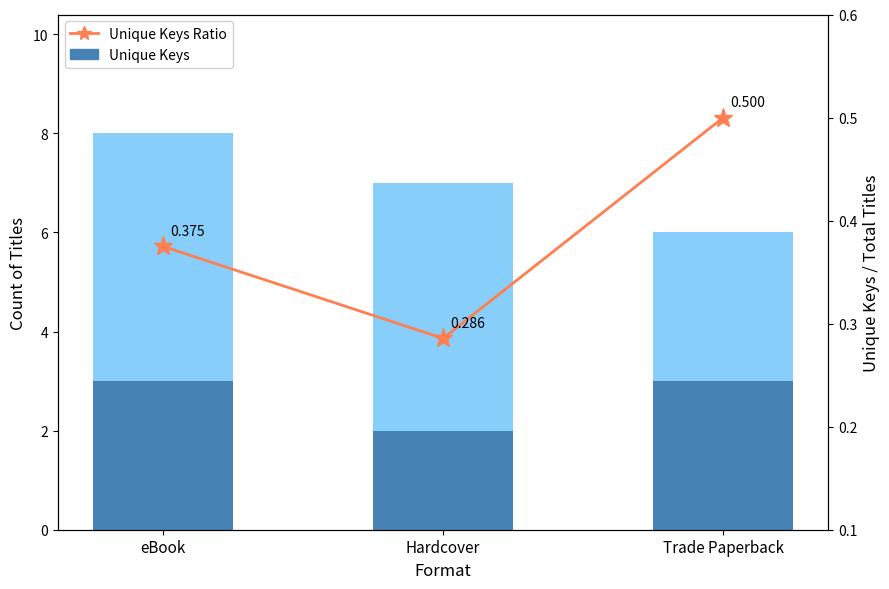

What is the value of the Other Titles bar at the 2nd from the left?

5.0